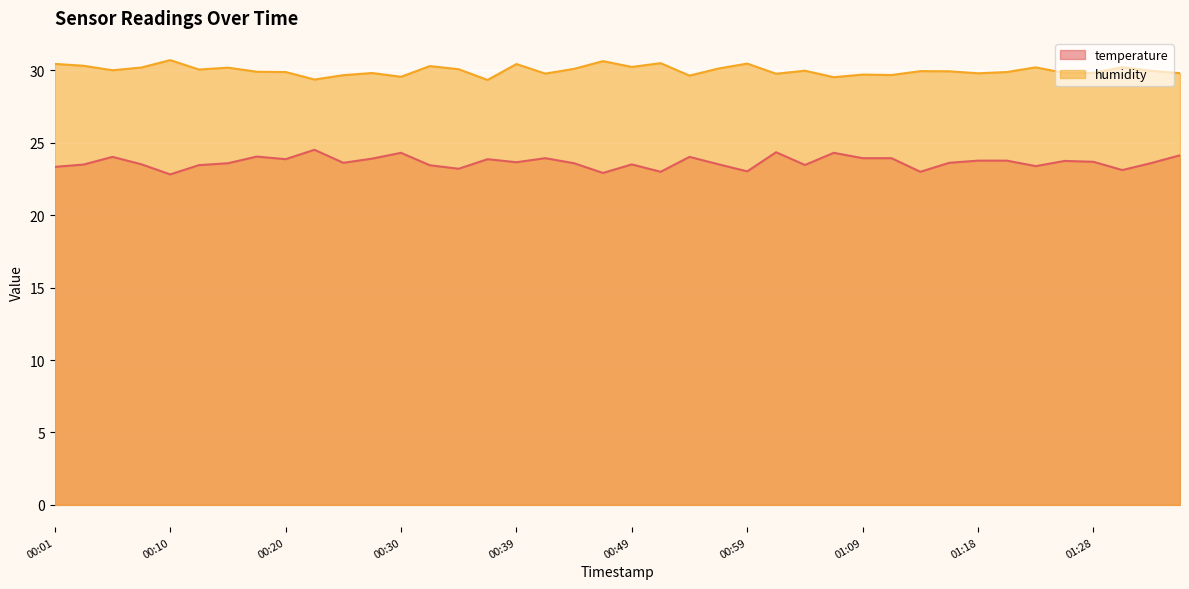

Reading left to right, list all the values displayed in this chart.

temperature: 23.3	23.5	24.0	23.5	22.8	23.5	23.6	24.1	23.9	24.5	23.6	23.9	24.3	23.4	23.2	23.9	23.7	23.9	23.6	22.9	23.5	23.0	24.0	23.5	23.0	24.4	23.5	24.3	23.9	23.9	23.0	23.6	23.8	23.8	23.4	23.8	23.7	23.1	23.6	24.1
humidity: 30.4	30.3	30.0	30.2	30.7	30.1	30.2	29.9	29.9	29.4	29.7	29.8	29.6	30.3	30.1	29.3	30.4	29.8	30.1	30.6	30.2	30.5	29.6	30.1	30.5	29.8	30.0	29.5	29.7	29.7	29.9	29.9	29.8	29.9	30.2	29.8	29.8	30.2	30.0	29.8